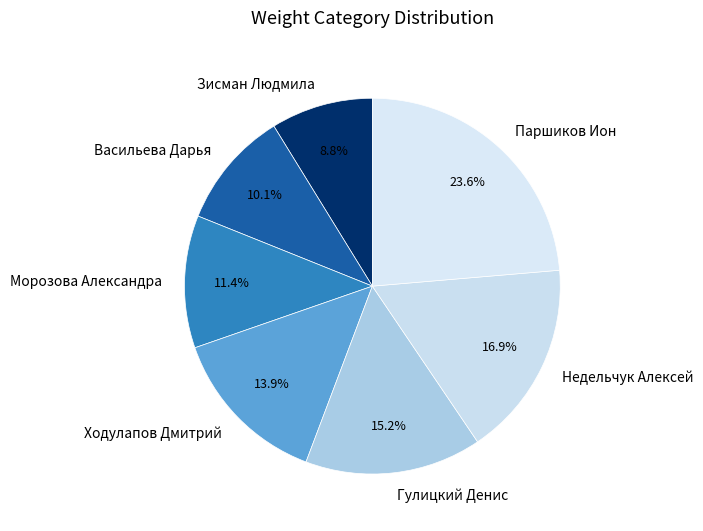

To the nearest percent, what percentage of the pie is Паршиков Ион?

24%